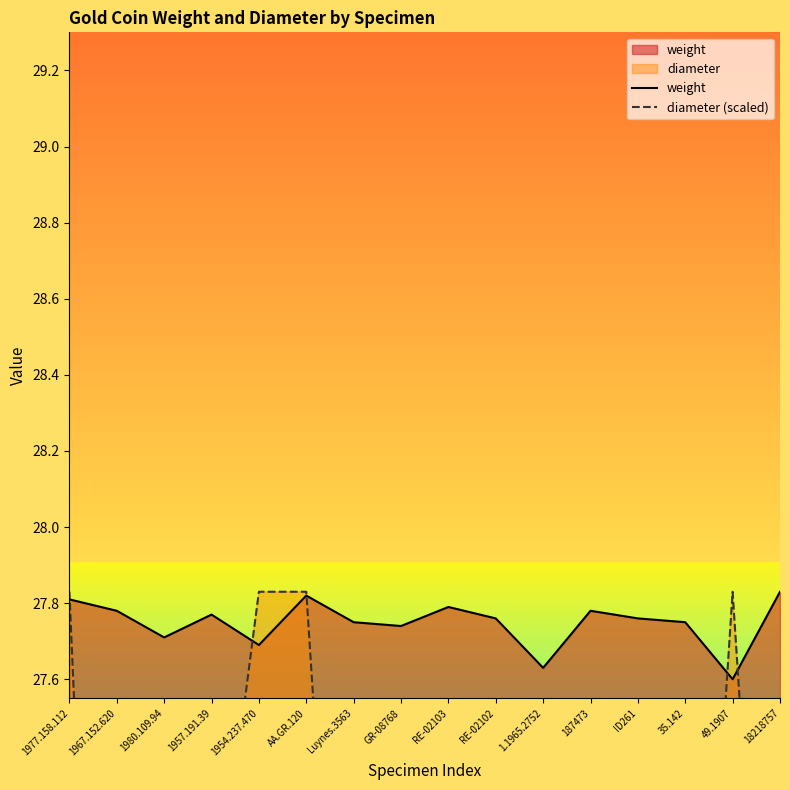

What is the maximum value shown in the chart?

27.8